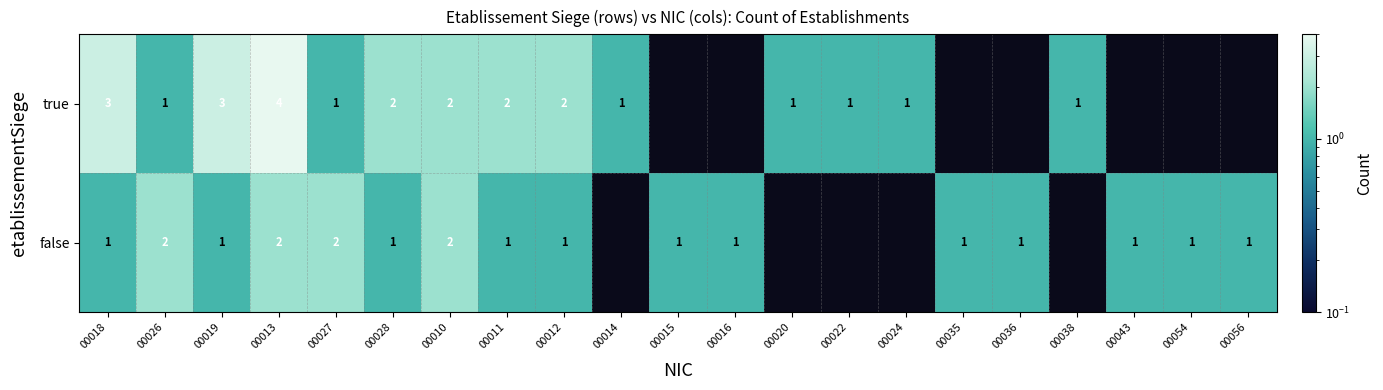

The true series shows 2 at 00020. True or false?

False